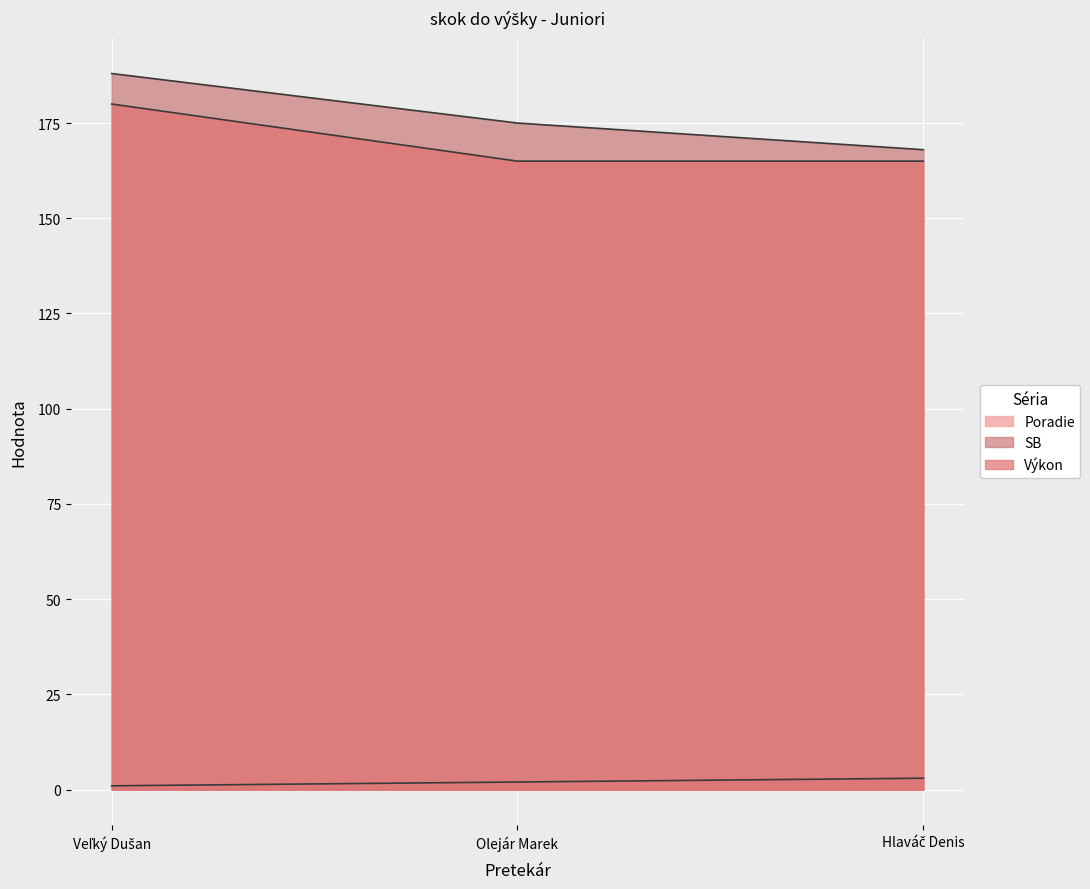

What is the difference between the second highest and minimum values in the SB series?

7